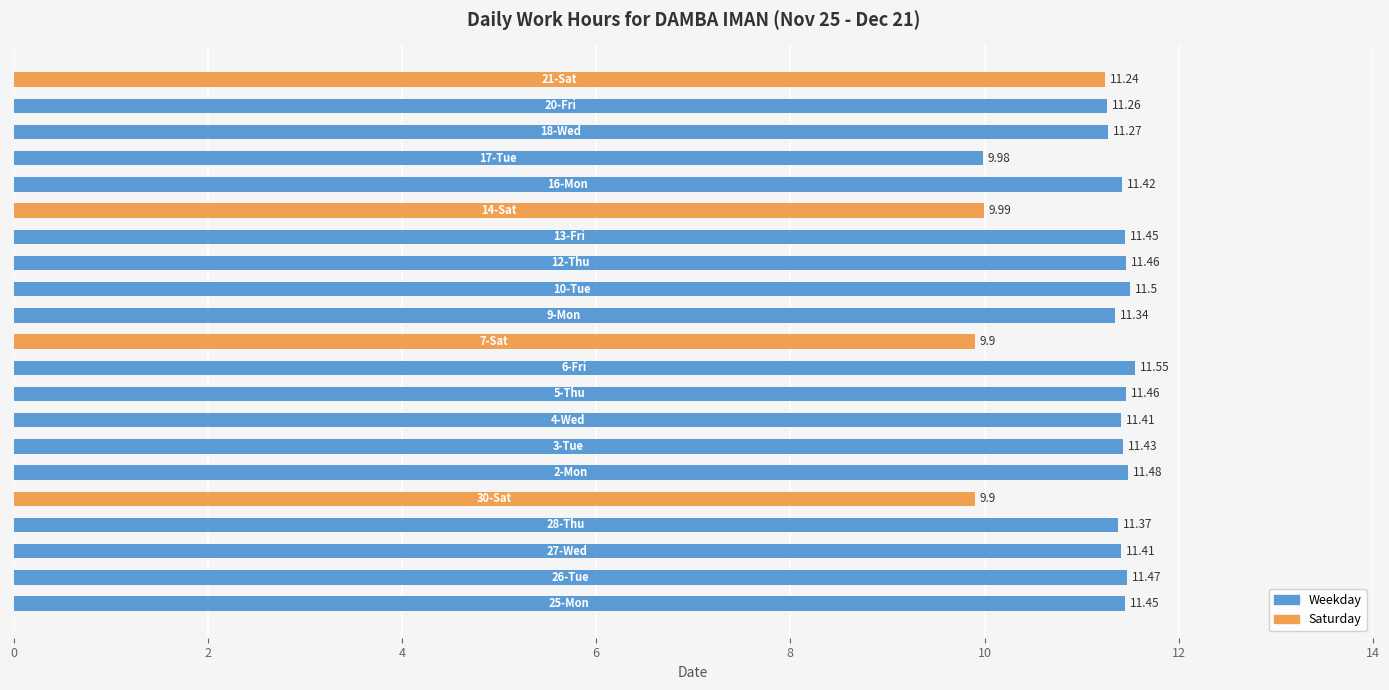

What is the value of the 4th bar from the left?

11.4